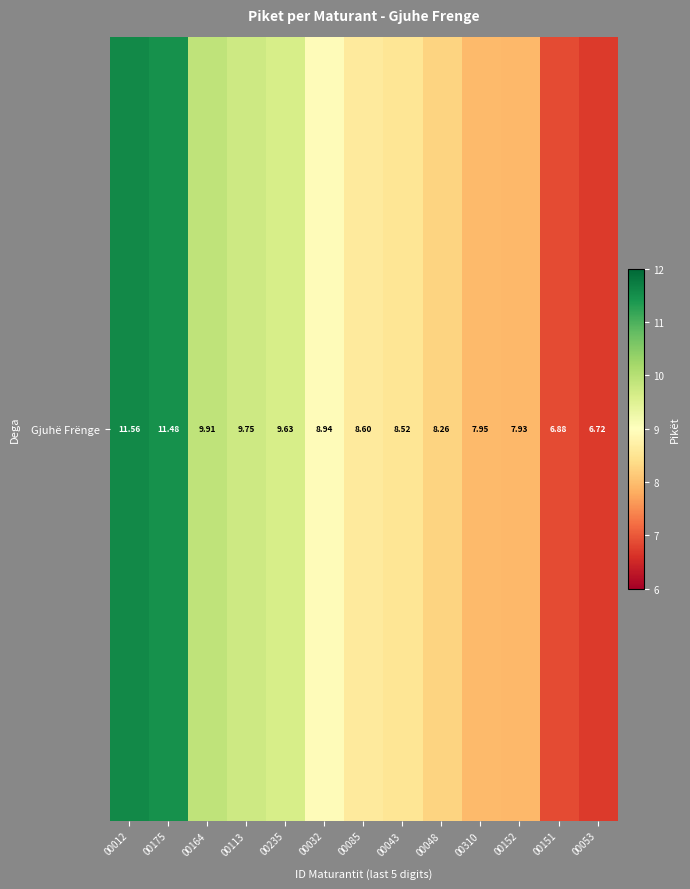

Where is the data nearest to the value 9?

00032